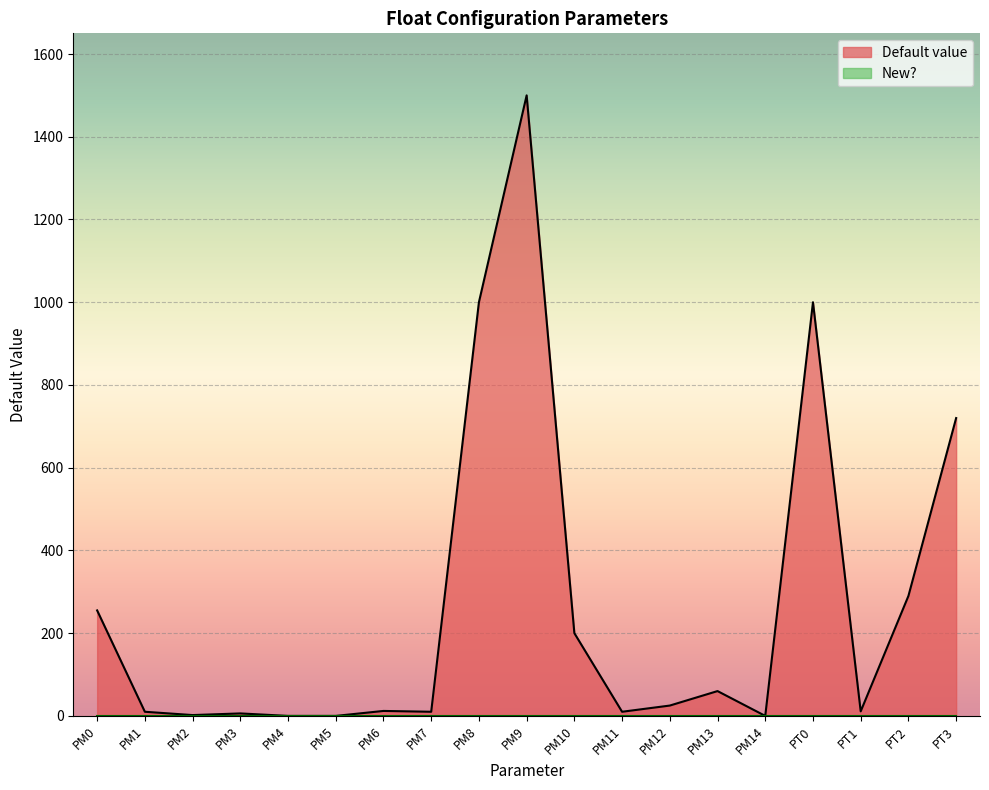

What is the difference between the second highest and second lowest values?

1000